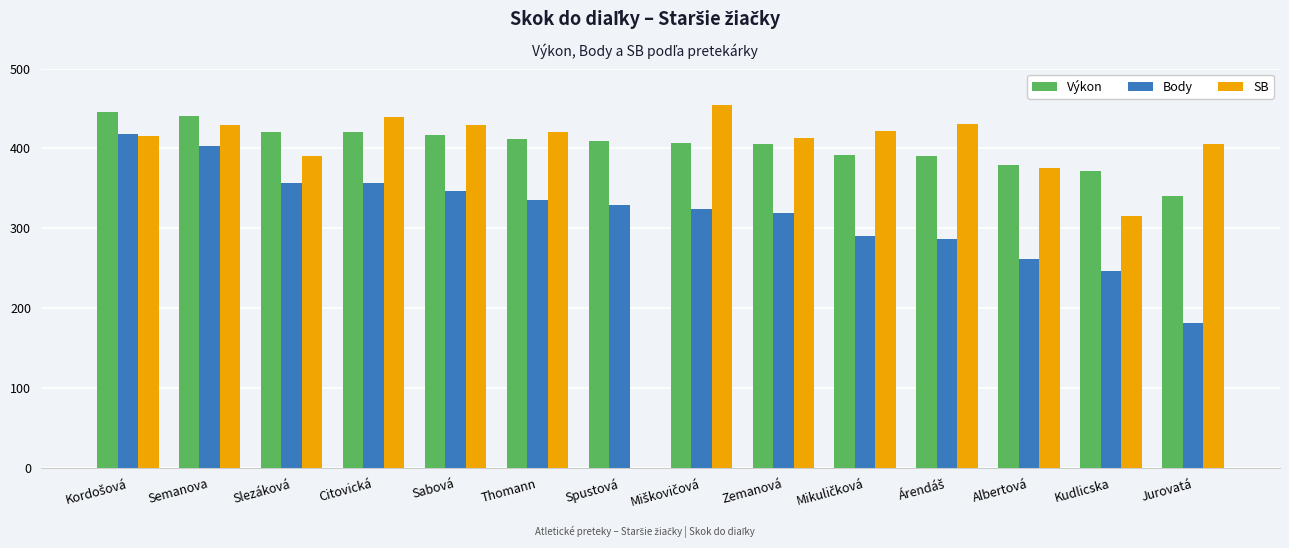

How many groups of bars are there?

14